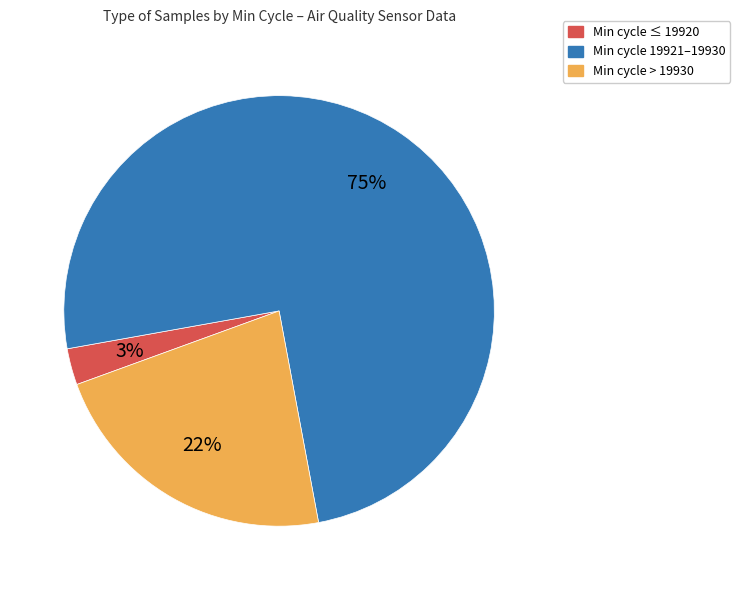

To the nearest percent, what is the average slice percentage?

33%